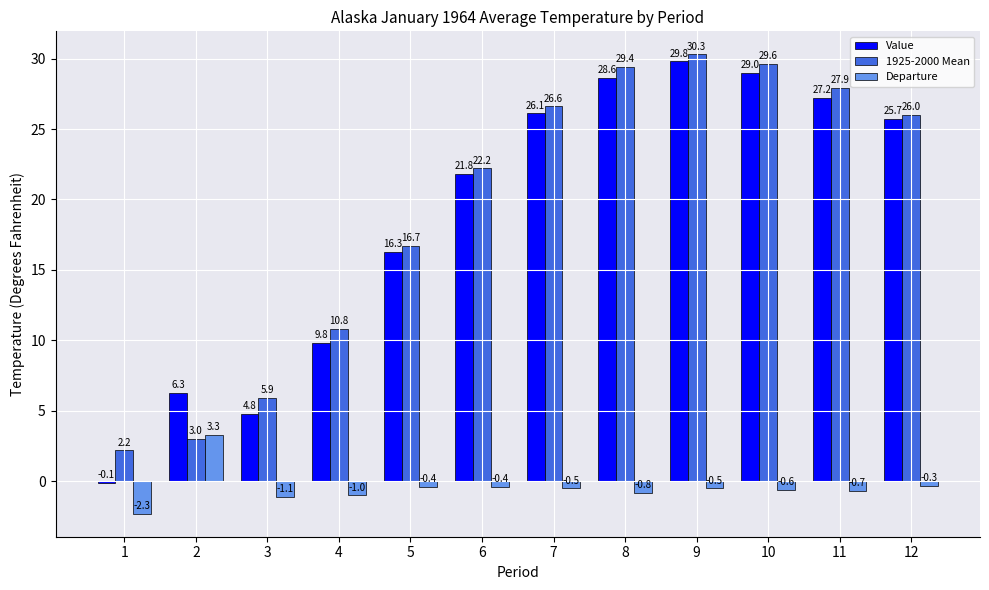

The 1925-2000 Mean series shows 9.4 at 5. True or false?

False